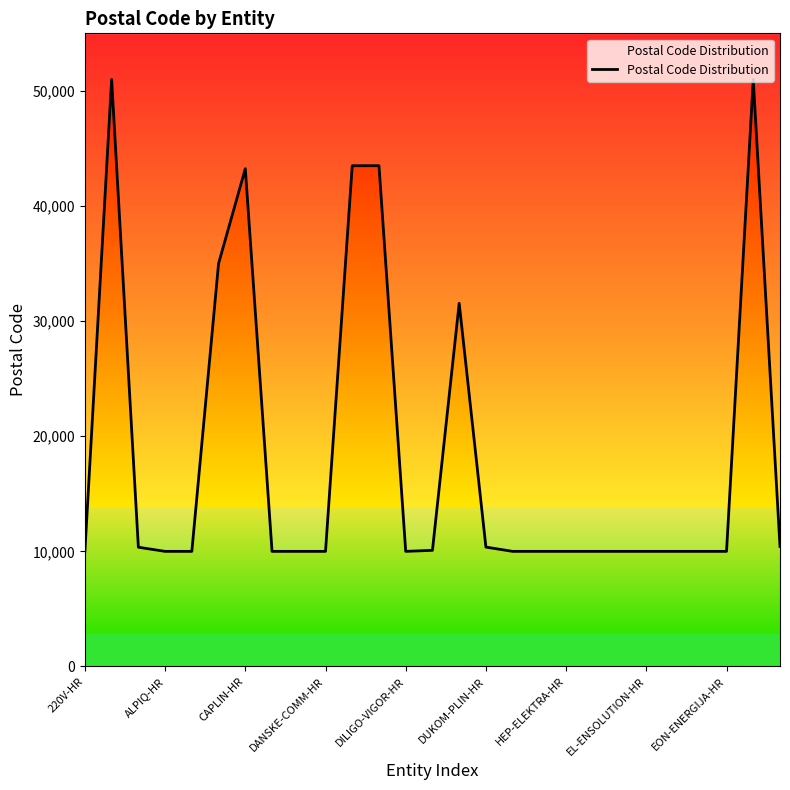

What is the difference between the second highest and minimum values?

41000